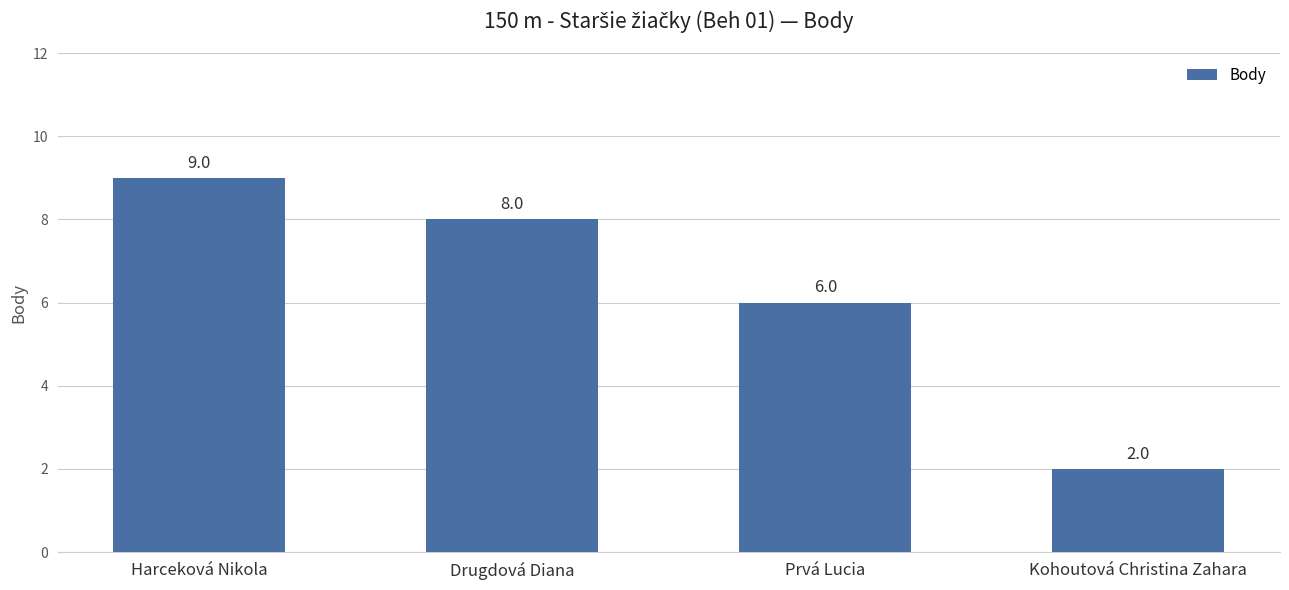

Reading left to right, list all the values displayed in this chart.

Harceková Nikola=9	Drugdová Diana=8	Prvá Lucia=6	Kohoutová Christina Zahara=2